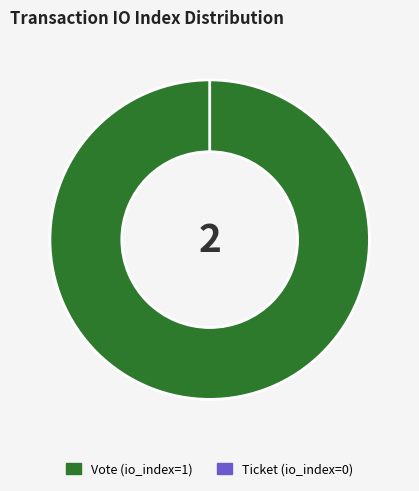

How many segments does this pie chart have?

2